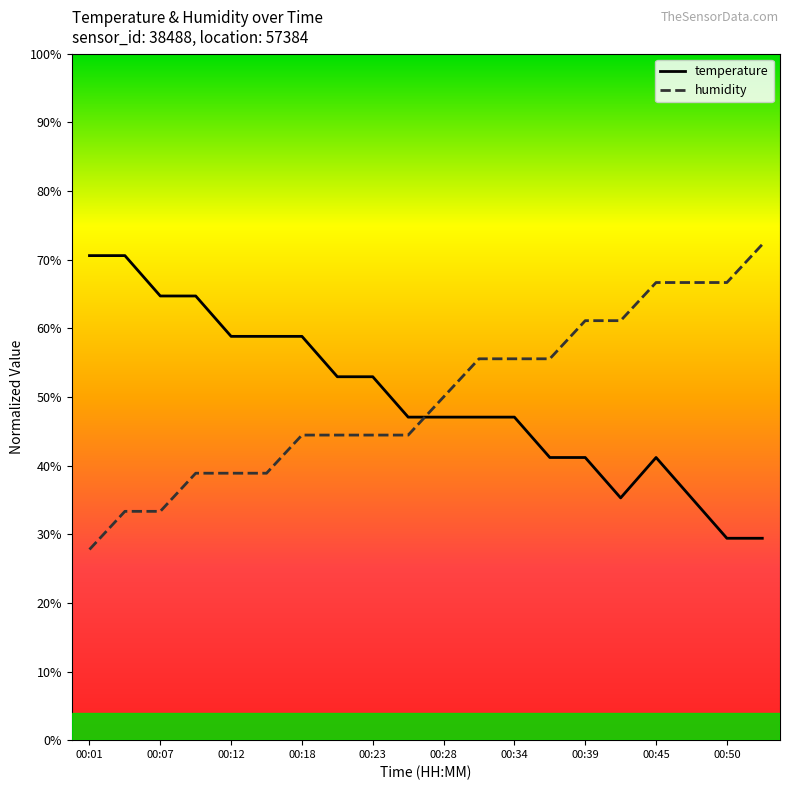

List the series in order of their overall mean, highest first.

humidity, temperature